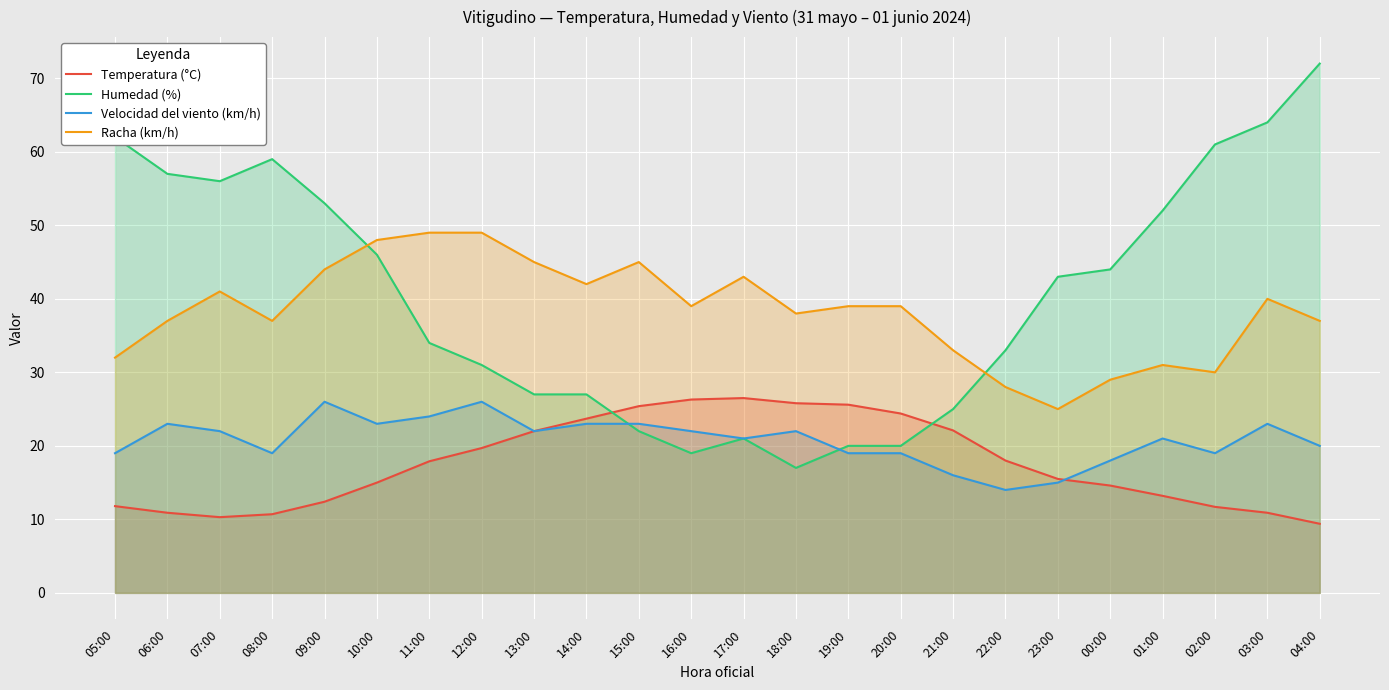

Reading right to left, what are all the values shown in this chart?

Temperatura (°C): 04:00=9.4	03:00=10.9	02:00=11.7	01:00=13.2	00:00=14.6	23:00=15.5	22:00=18.0	21:00=22.1	20:00=24.4	19:00=25.6	18:00=25.8	17:00=26.5	16:00=26.3	15:00=25.4	14:00=23.7	13:00=22.0	12:00=19.7	11:00=17.9	10:00=15.0	09:00=12.4	08:00=10.7	07:00=10.3	06:00=10.9	05:00=11.8
Humedad (%): 04:00=72.0	03:00=64.0	02:00=61.0	01:00=52.0	00:00=44.0	23:00=43.0	22:00=33.0	21:00=25.0	20:00=20.0	19:00=20.0	18:00=17.0	17:00=21.0	16:00=19.0	15:00=22.0	14:00=27.0	13:00=27.0	12:00=31.0	11:00=34.0	10:00=46.0	09:00=53.0	08:00=59.0	07:00=56.0	06:00=57.0	05:00=62.0
Velocidad del viento (km/h): 04:00=20.0	03:00=23.0	02:00=19.0	01:00=21.0	00:00=18.0	23:00=15.0	22:00=14.0	21:00=16.0	20:00=19.0	19:00=19.0	18:00=22.0	17:00=21.0	16:00=22.0	15:00=23.0	14:00=23.0	13:00=22.0	12:00=26.0	11:00=24.0	10:00=23.0	09:00=26.0	08:00=19.0	07:00=22.0	06:00=23.0	05:00=19.0
Racha (km/h): 04:00=37.0	03:00=40.0	02:00=30.0	01:00=31.0	00:00=29.0	23:00=25.0	22:00=28.0	21:00=33.0	20:00=39.0	19:00=39.0	18:00=38.0	17:00=43.0	16:00=39.0	15:00=45.0	14:00=42.0	13:00=45.0	12:00=49.0	11:00=49.0	10:00=48.0	09:00=44.0	08:00=37.0	07:00=41.0	06:00=37.0	05:00=32.0